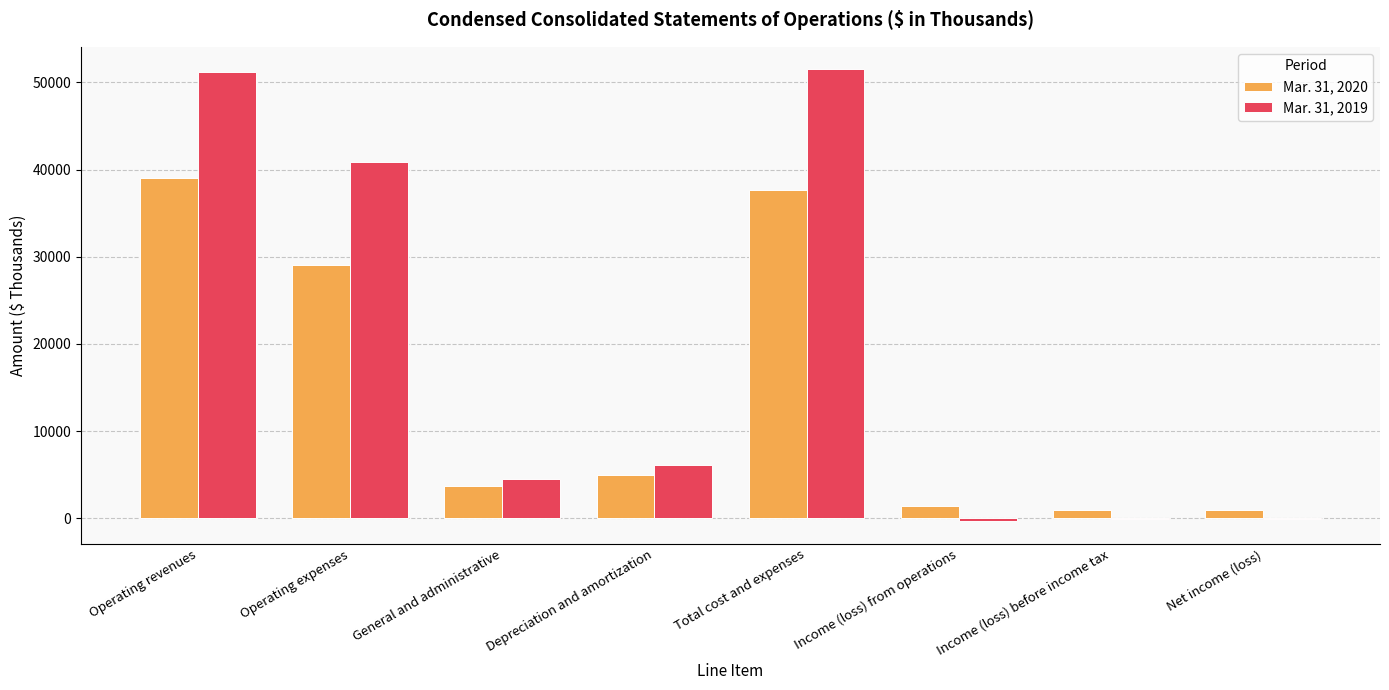

Is it true that Mar. 31, 2019 equals 9161 at Depreciation and amortization?

False